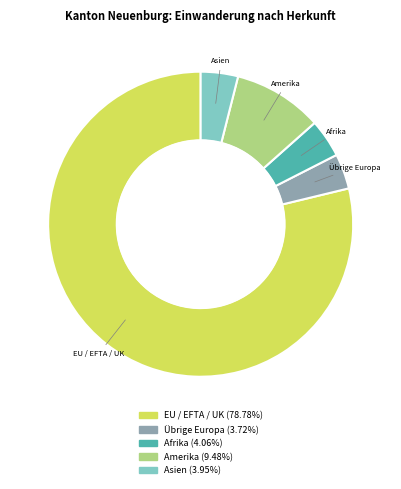

What is the majority slice?

EU / EFTA / UK